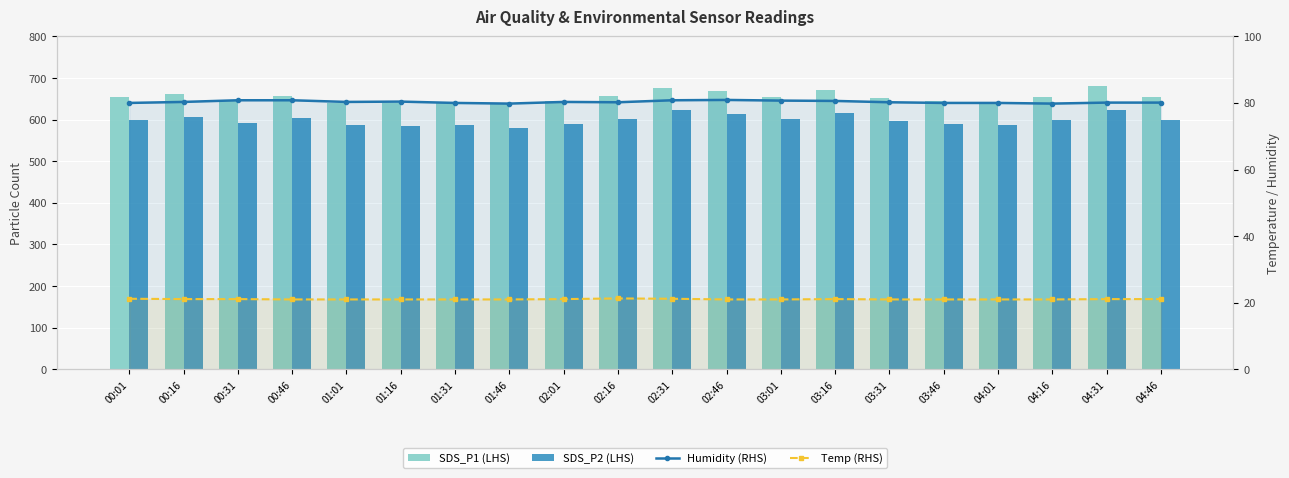

The SDS_P1 (LHS) series shows 653.1 at 00:01. True or false?

True